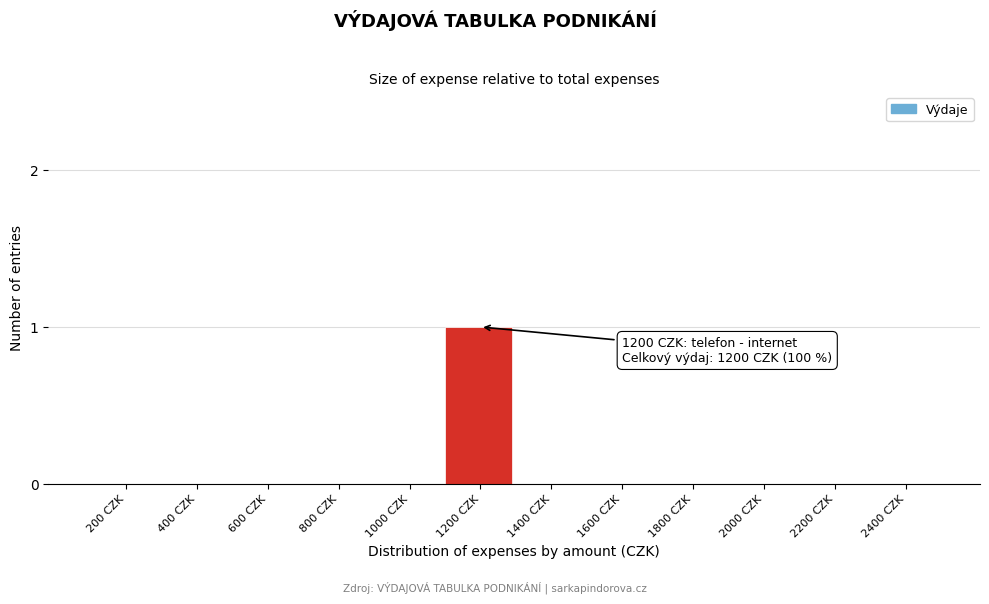

Reading left to right, list all the values displayed in this chart.

200 CZK=0	400 CZK=0	600 CZK=0	800 CZK=0	1000 CZK=0	1200 CZK=1	1400 CZK=0	1600 CZK=0	1800 CZK=0	2000 CZK=0	2200 CZK=0	2400 CZK=0